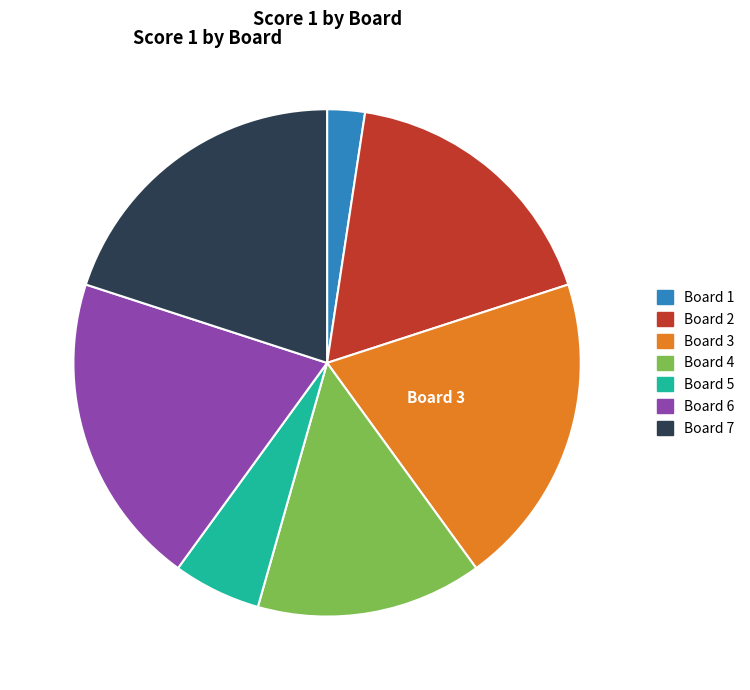

Combined, do Board 2 and Board 1 account for over 50%?

No